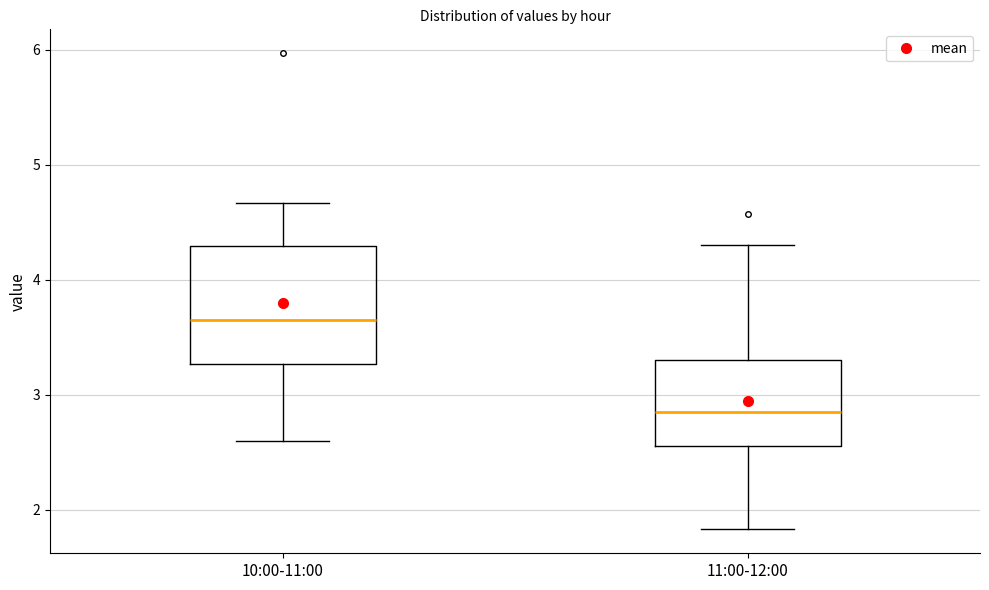

Where does the median line of the box for 11:00-12:00 sit on the y-axis? The values are not printed on the chart, so give them approximately, as read against the axis.

2.9